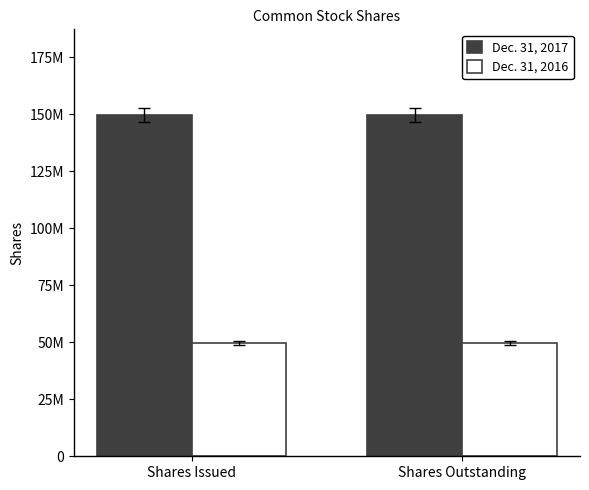

What are all the series names shown in the legend?

Dec. 31, 2017, Dec. 31, 2016